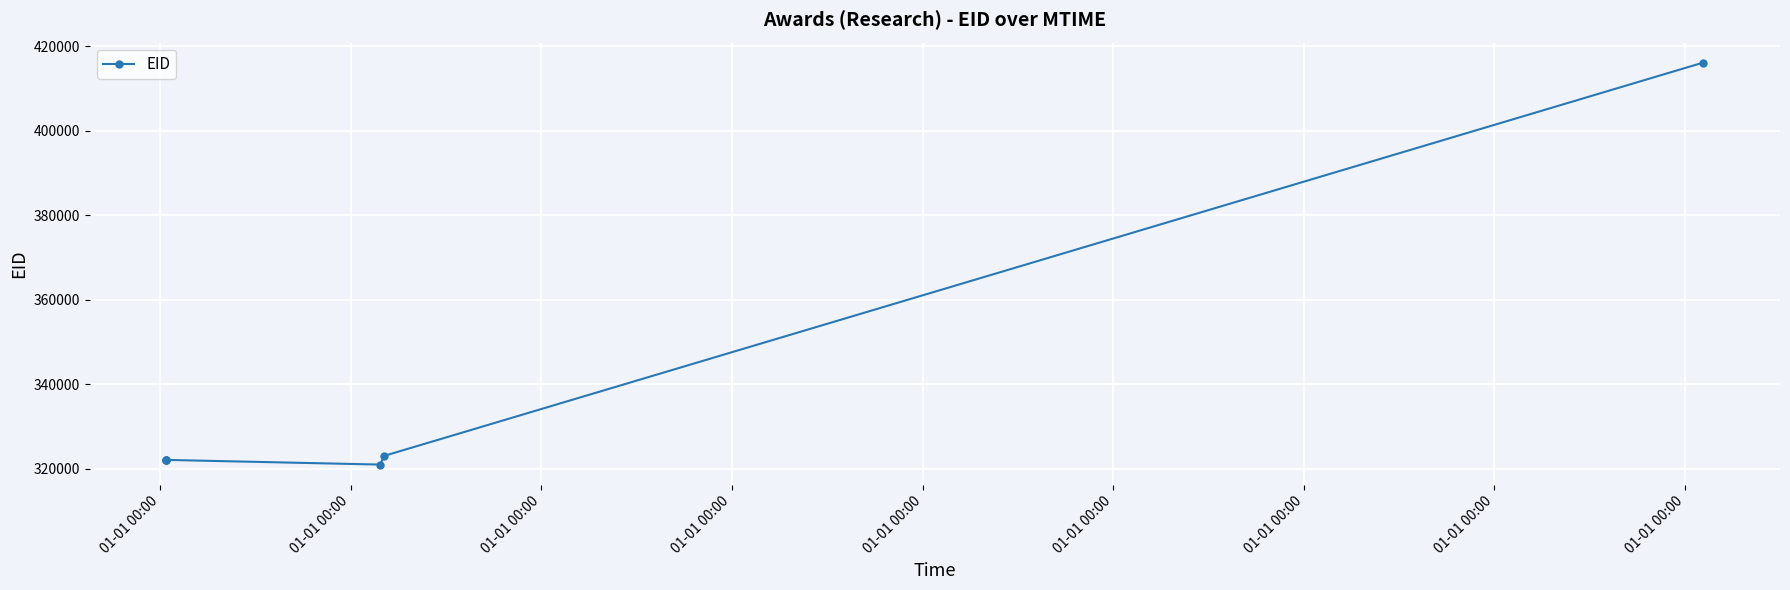

What is the minimum value shown in the chart?

320996